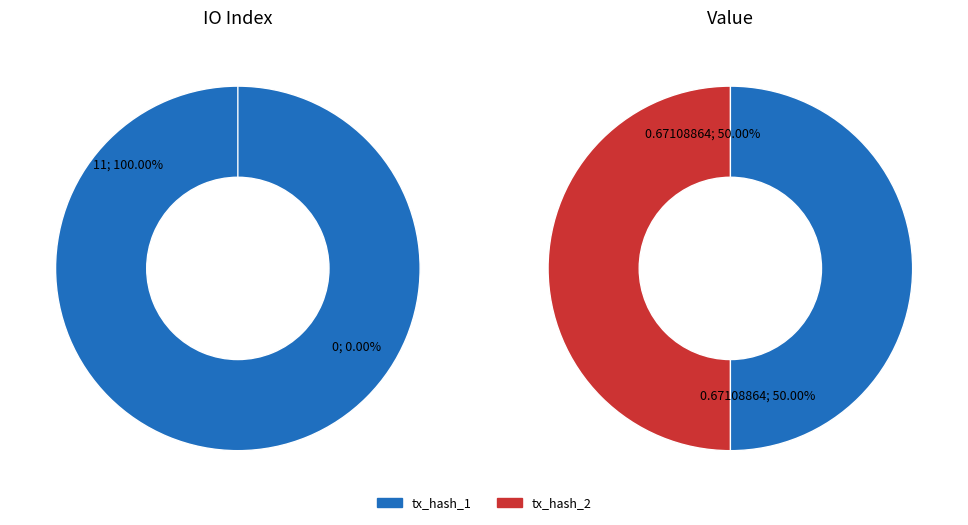

What percentage is the io_index slice, to the nearest percent?

100%